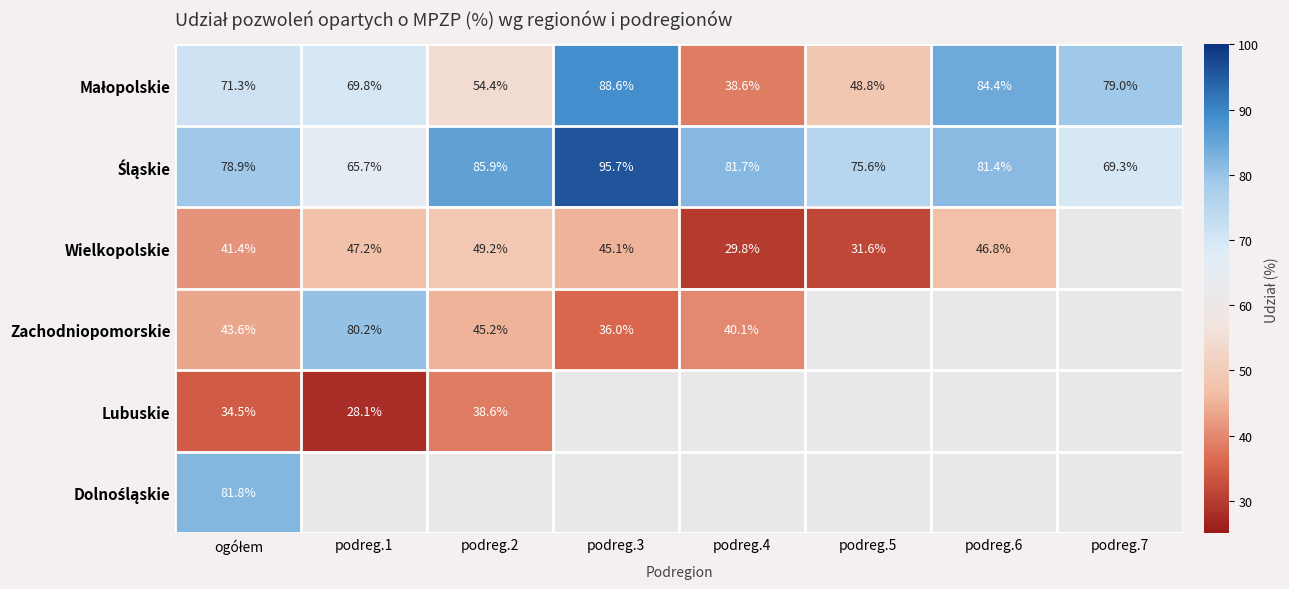

Count the number of categories in the chart.

8